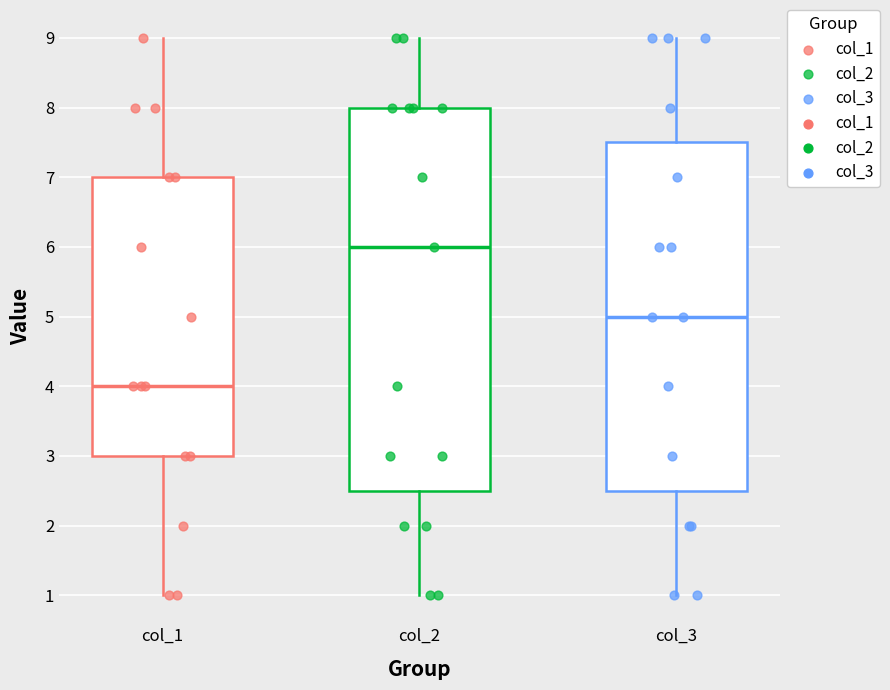

Which box is the tallest, from its lower edge to its upper edge?

col_2